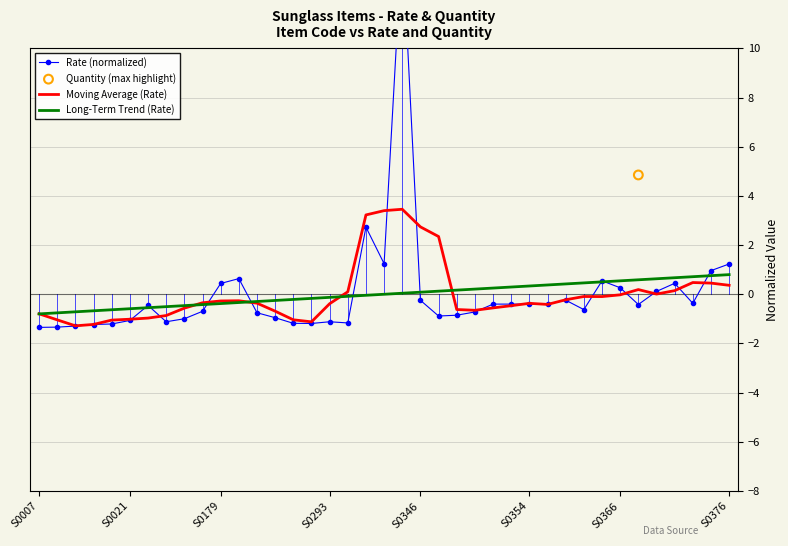

The Moving Average (Rate) series shows 0.4 at S0376. True or false?

True